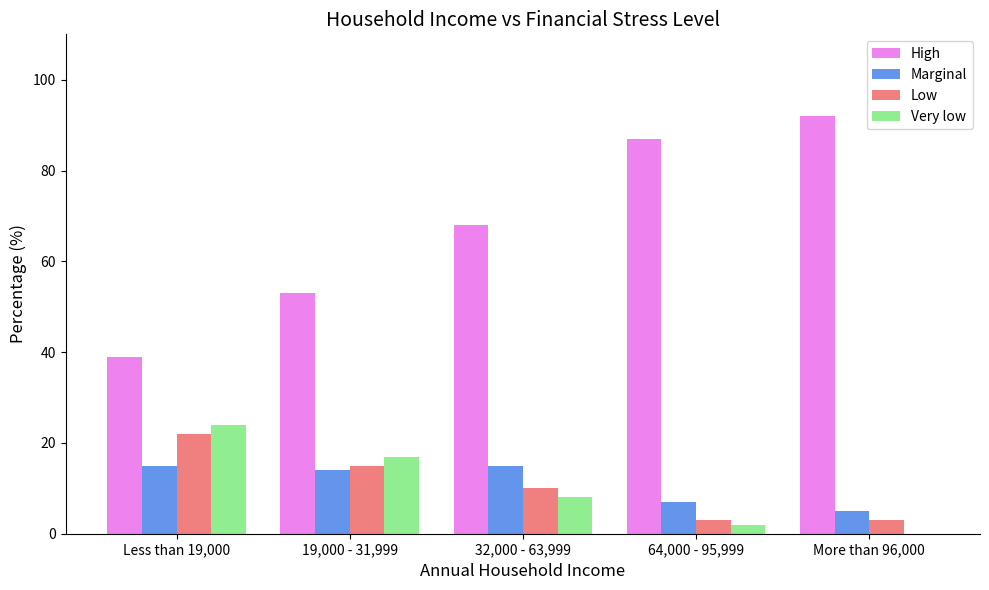

What are all the series names shown in the legend?

High, Marginal, Low, Very low